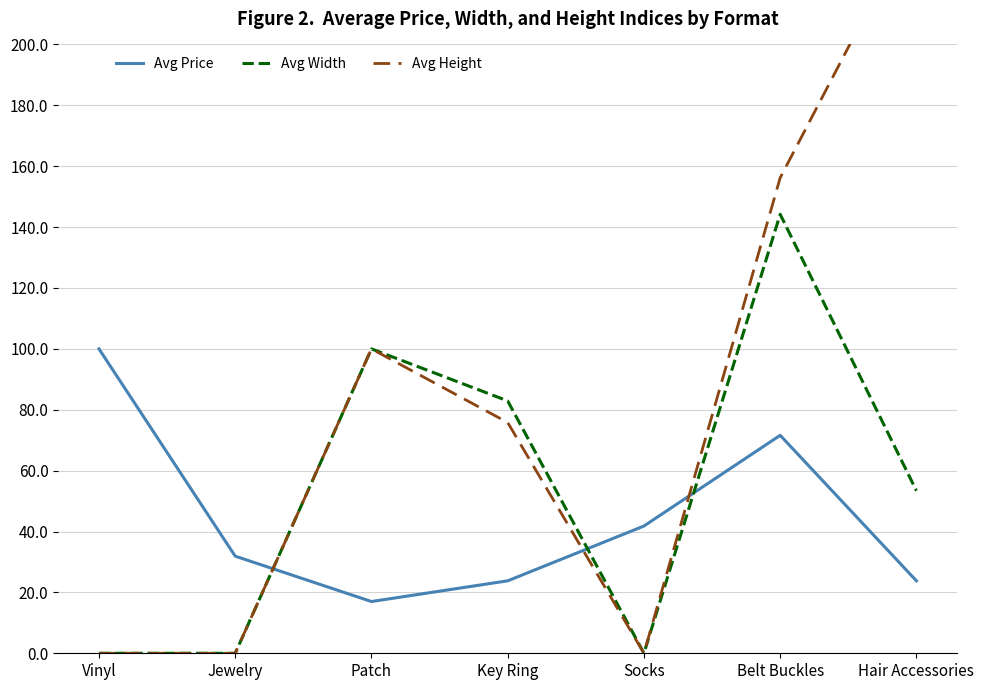

Where is Avg Width nearest to the value 72?

Key Ring